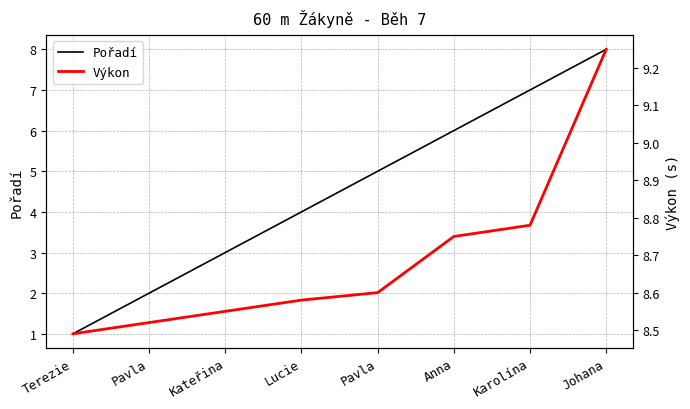

Between Pavla and Karolína, which is larger?

Karolína